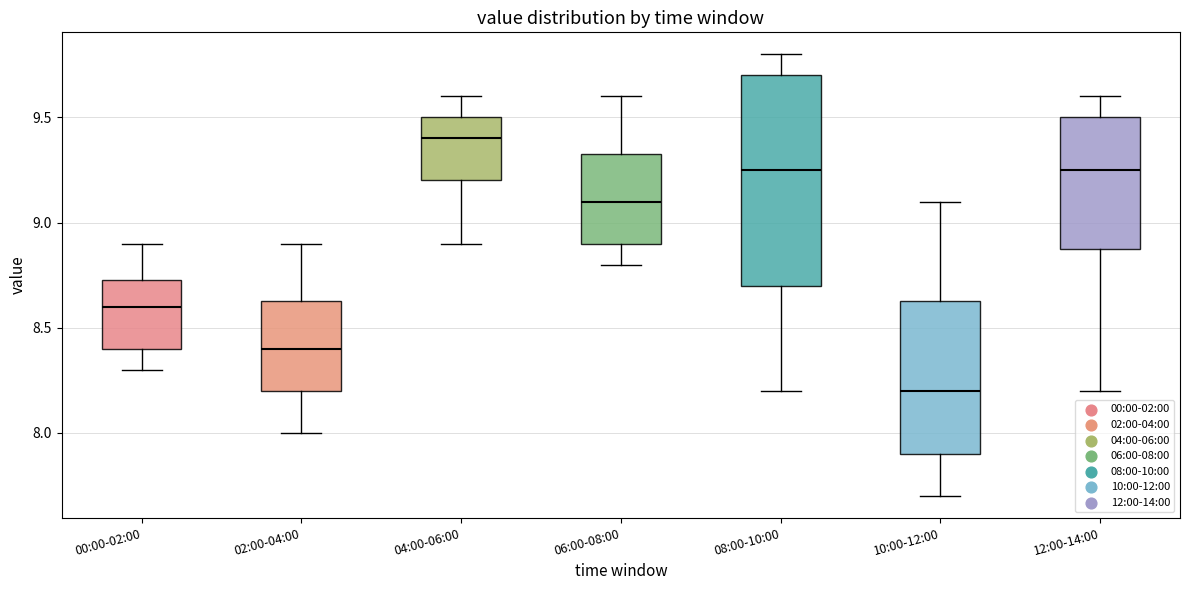

Reading left to right, read every box against the y-axis: the position of its median line, the range the box covers, and the ends of its whiskers. The values are not printed on the chart, so give them approximately, as read against the axis.

00:00-02:00: median 8.60, box 8.40 to 8.75, whiskers 8.30 to 8.90
02:00-04:00: median 8.40, box 8.20 to 8.65, whiskers 8.00 to 8.90
04:00-06:00: median 9.40, box 9.20 to 9.50, whiskers 8.90 to 9.60
06:00-08:00: median 9.10, box 8.90 to 9.35, whiskers 8.80 to 9.60
08:00-10:00: median 9.25, box 8.70 to 9.70, whiskers 8.20 to 9.80
10:00-12:00: median 8.20, box 7.90 to 8.65, whiskers 7.70 to 9.10
12:00-14:00: median 9.25, box 8.90 to 9.50, whiskers 8.20 to 9.60